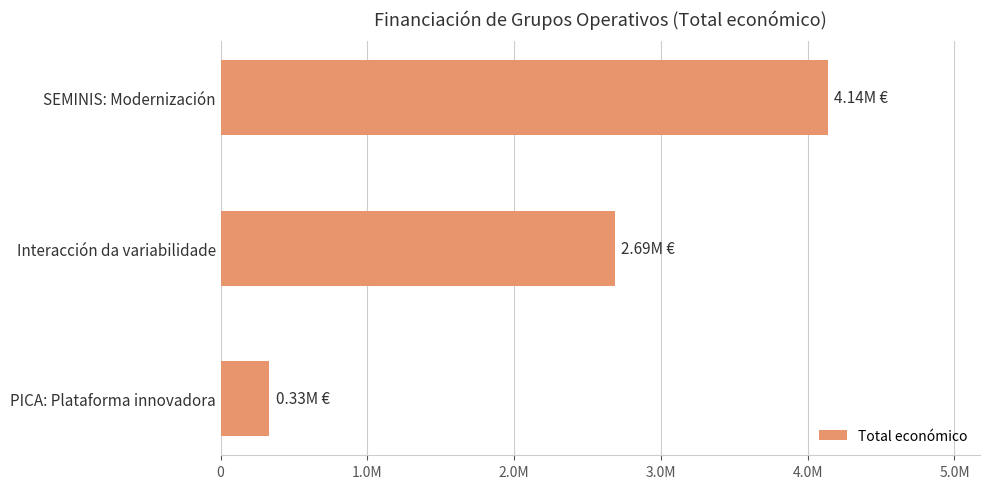

Does the chart contain any negative values?

No